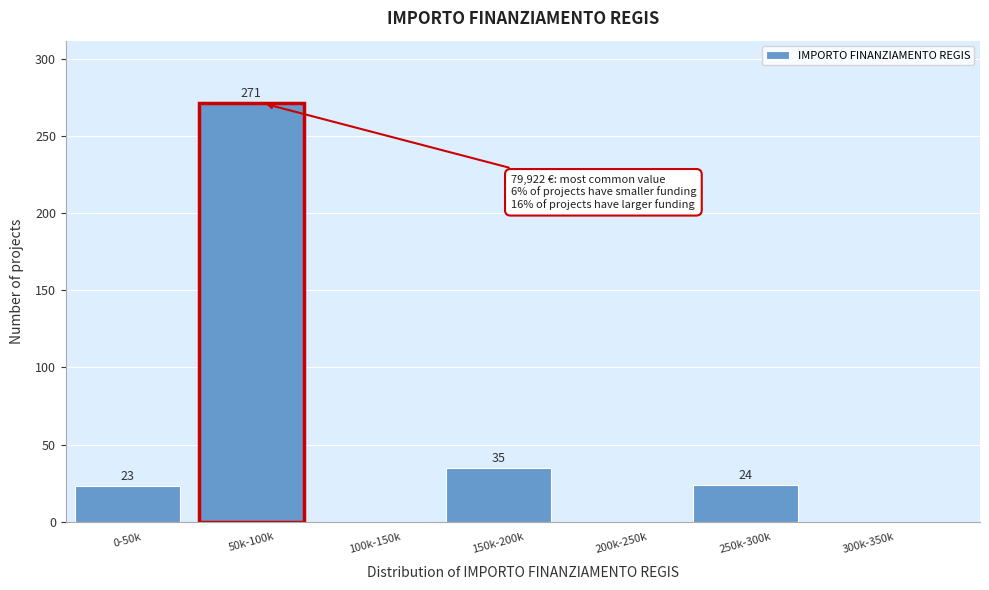

Reading left to right, list all the values displayed in this chart.

0-50k=23	50k-100k=271	100k-150k=0	150k-200k=35	200k-250k=0	250k-300k=24	300k-350k=0